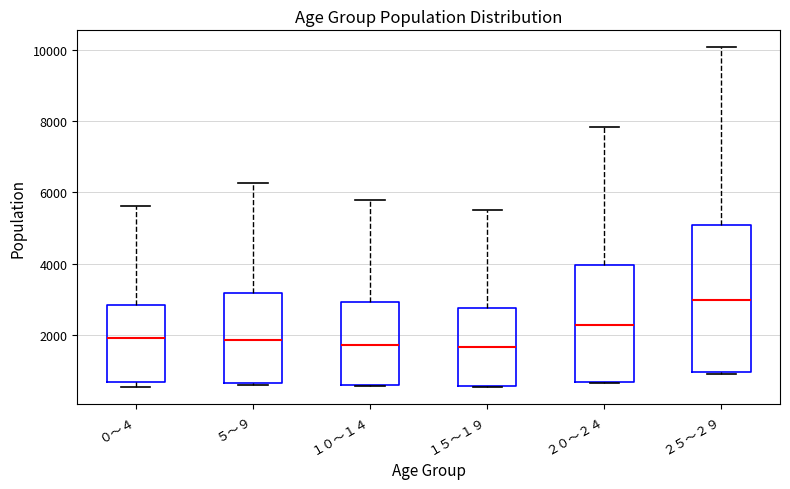

Reading left to right, transcribe this box plot: for each box, give where its median line is, the range the box spans, and where its two whiskers end, as read against the y-axis. The values are not printed on the chart, so give them approximately, as read against the axis.

０～４: median 2000, box 600 to 2800, whiskers 600 (just below the box's lower edge) to 5600
５～９: median 1800, box 600 to 3200, whiskers 600 to 6200
１０～１４: median 1800, box 600 to 3000, whiskers 600 to 5800
１５～１９: median 1600, box 600 to 2800, whiskers 600 to 5400
２０～２４: median 2200, box 600 to 4000, whiskers 600 to 7800
２５～２９: median 3000, box 1000 to 5000, whiskers 1000 to 10000